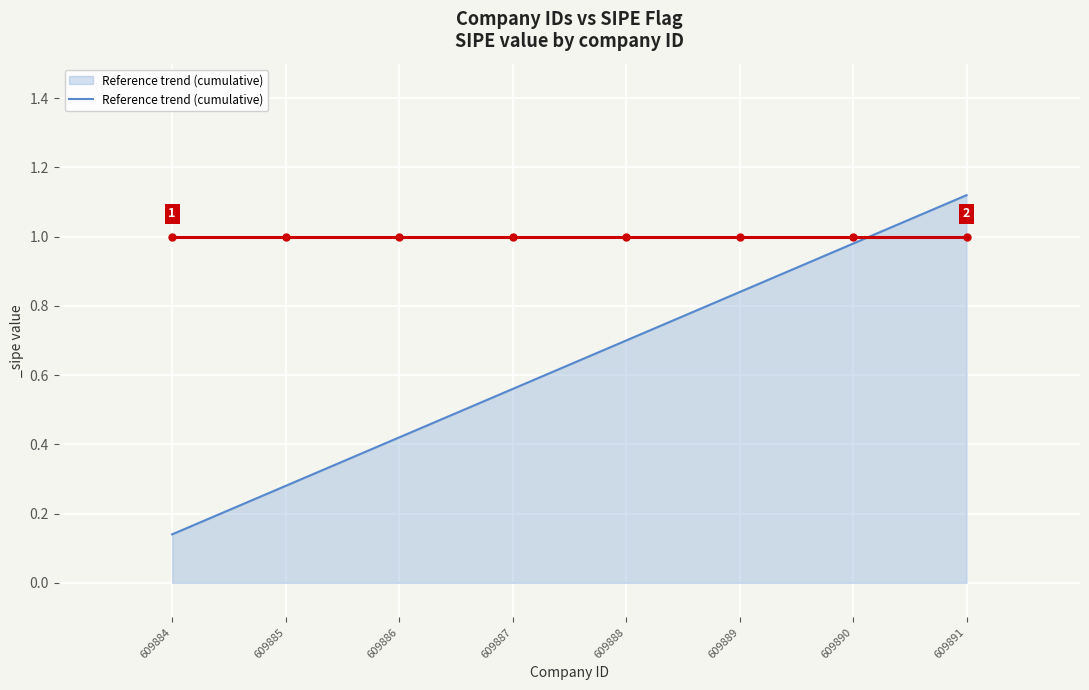

Rank the categories by value from highest to lowest.

609891, 609890, 609889, 609888, 609887, 609886, 609885, 609884